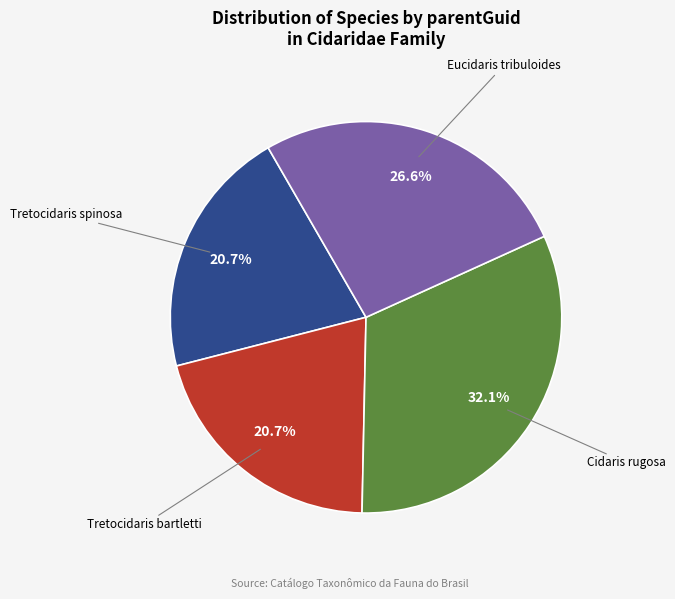

To the nearest percent, what portion does Eucidaris tribuloides represent?

27%